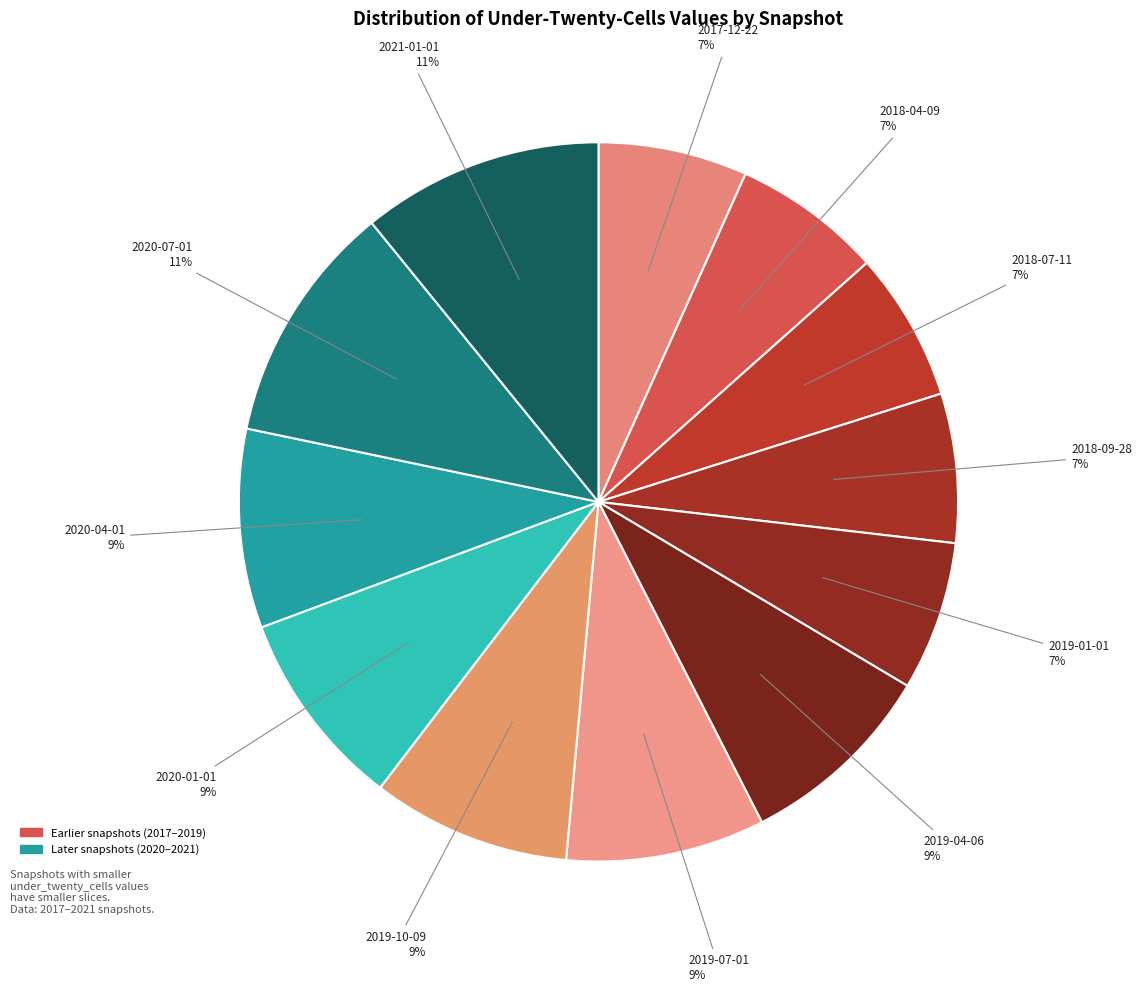

Count the number of slices in the pie.

12